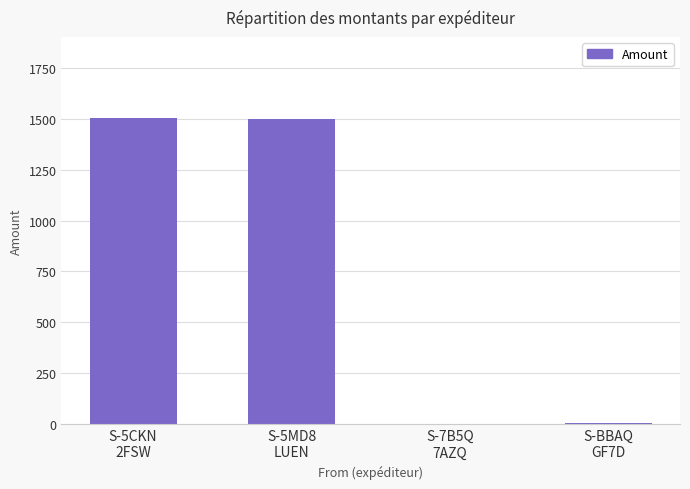

What is the maximum value shown in the chart?

1504